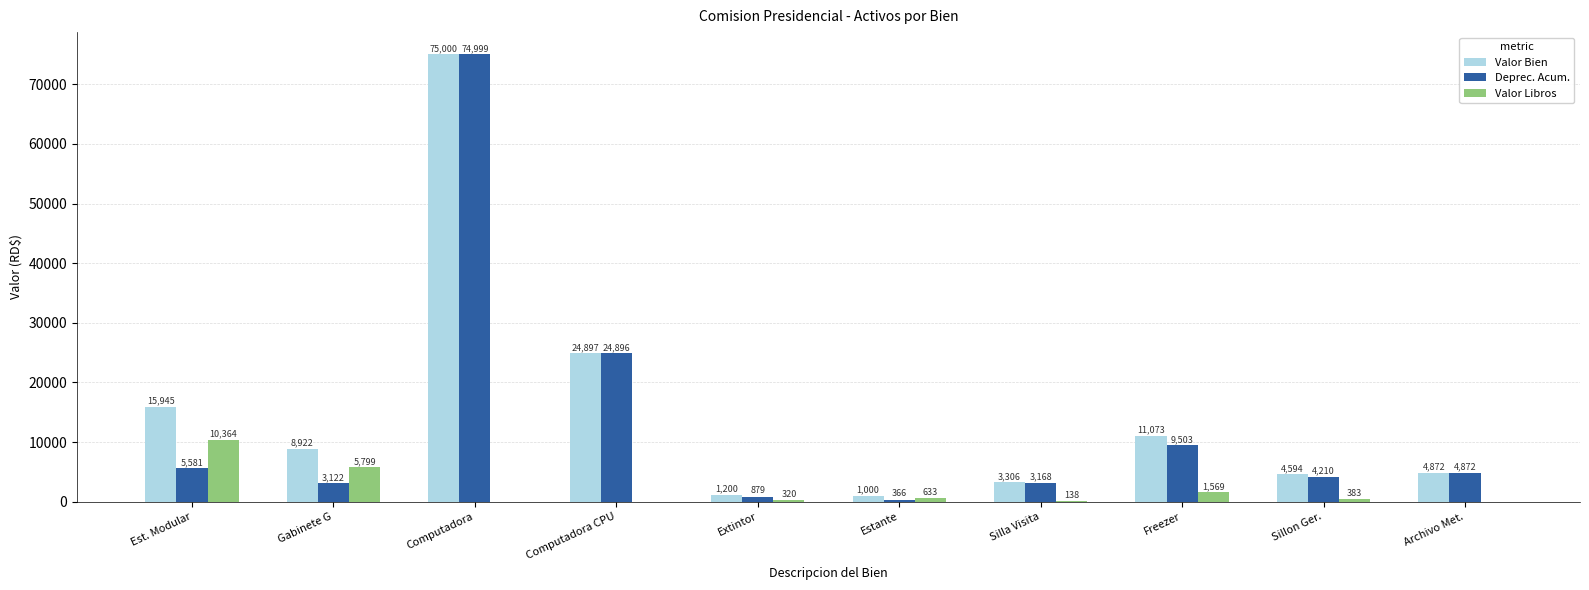

How many data points does each series have?

10